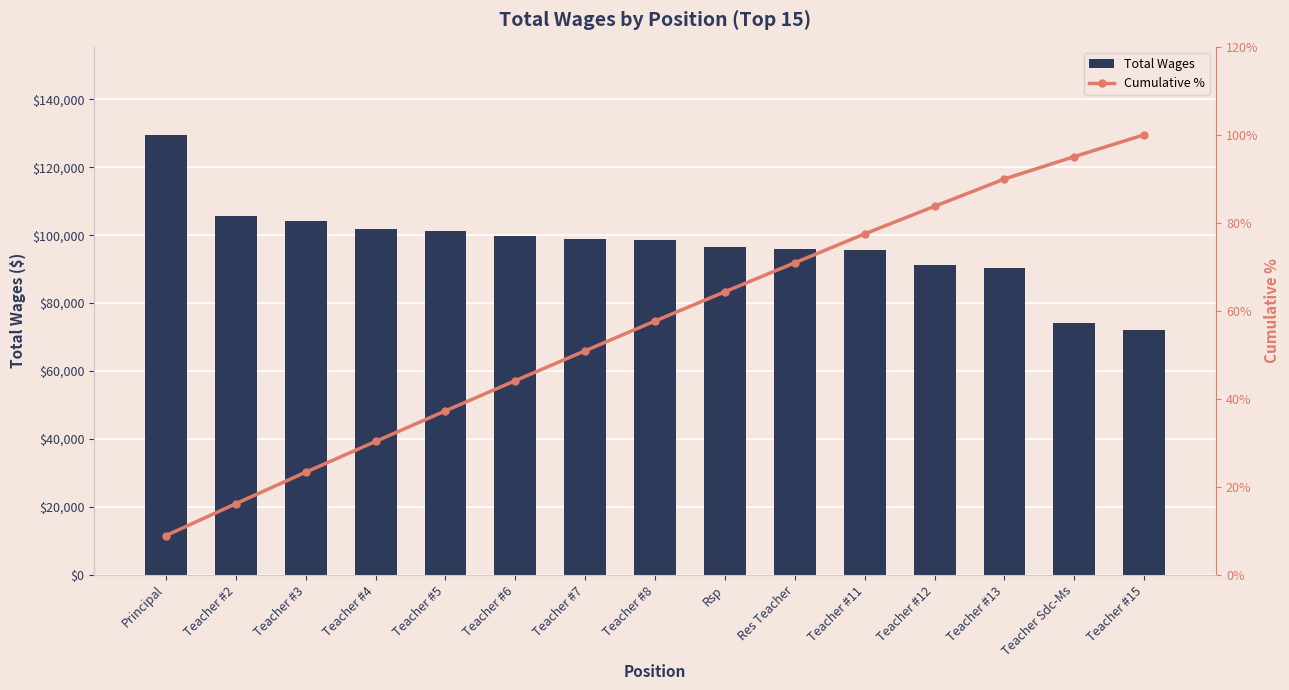

How many data points in Total Wages are less than 98524?

7